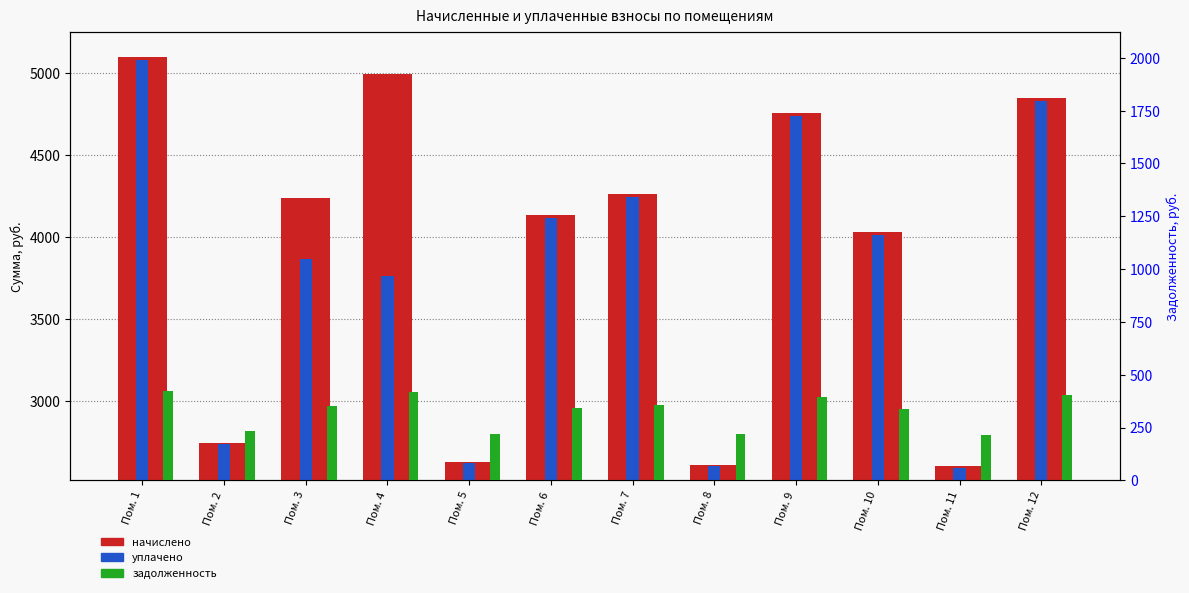

List the labels in order of уплачено value, largest first.

Пом. 1, Пом. 12, Пом. 9, Пом. 7, Пом. 6, Пом. 10, Пом. 3, Пом. 4, Пом. 2, Пом. 5, Пом. 8, Пом. 11